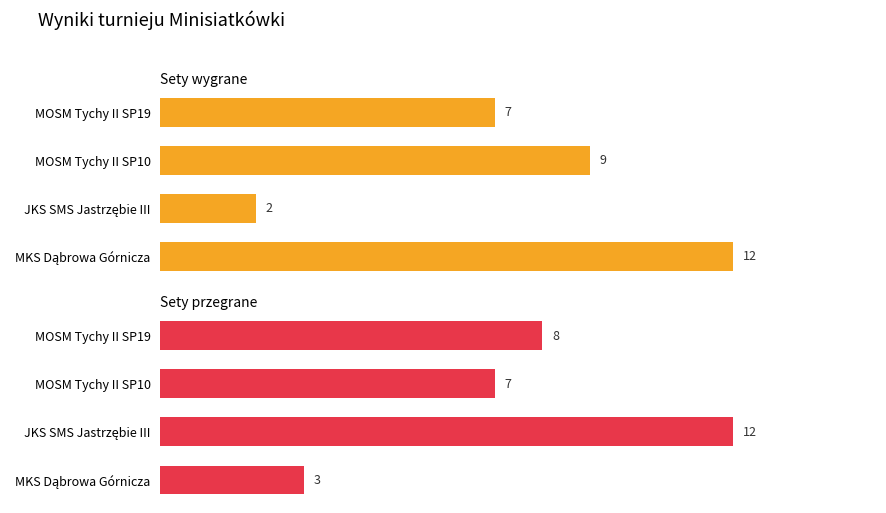

Are the bars horizontal?

Yes